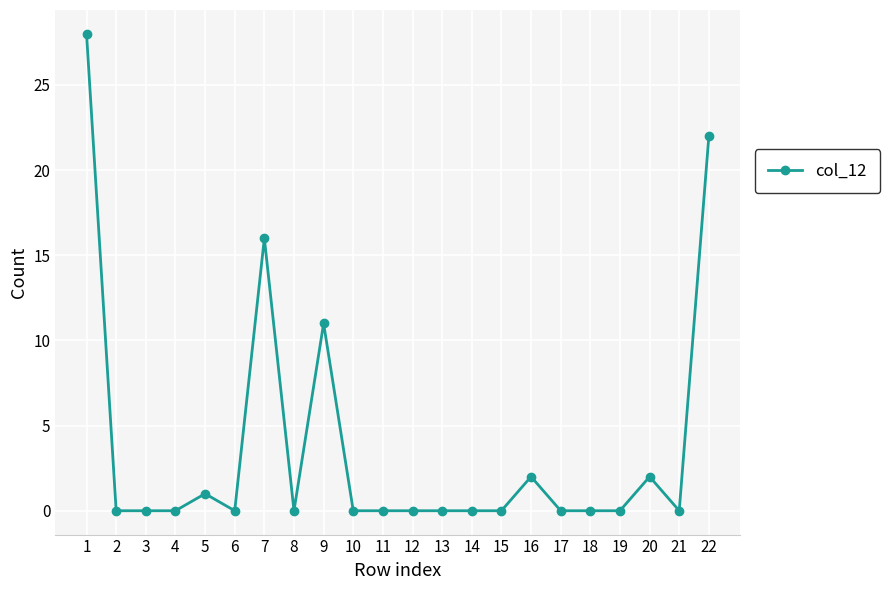

Is it true that the value at 5 is 1?

True